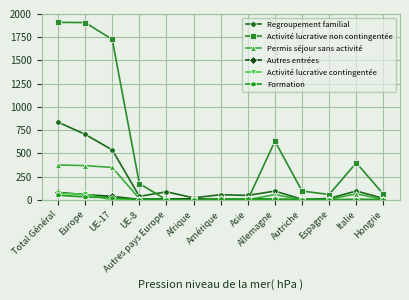

What position from the right is Autres pays Europe?

9